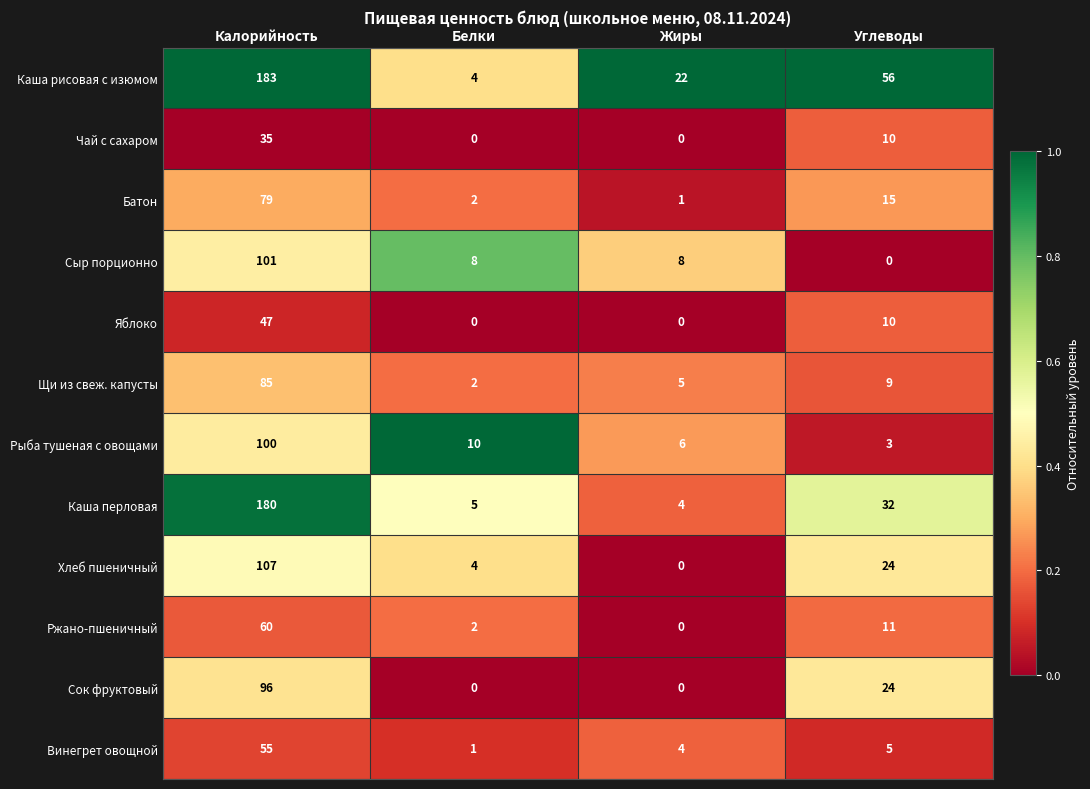

Which category has the highest value across all series?

Калорийность